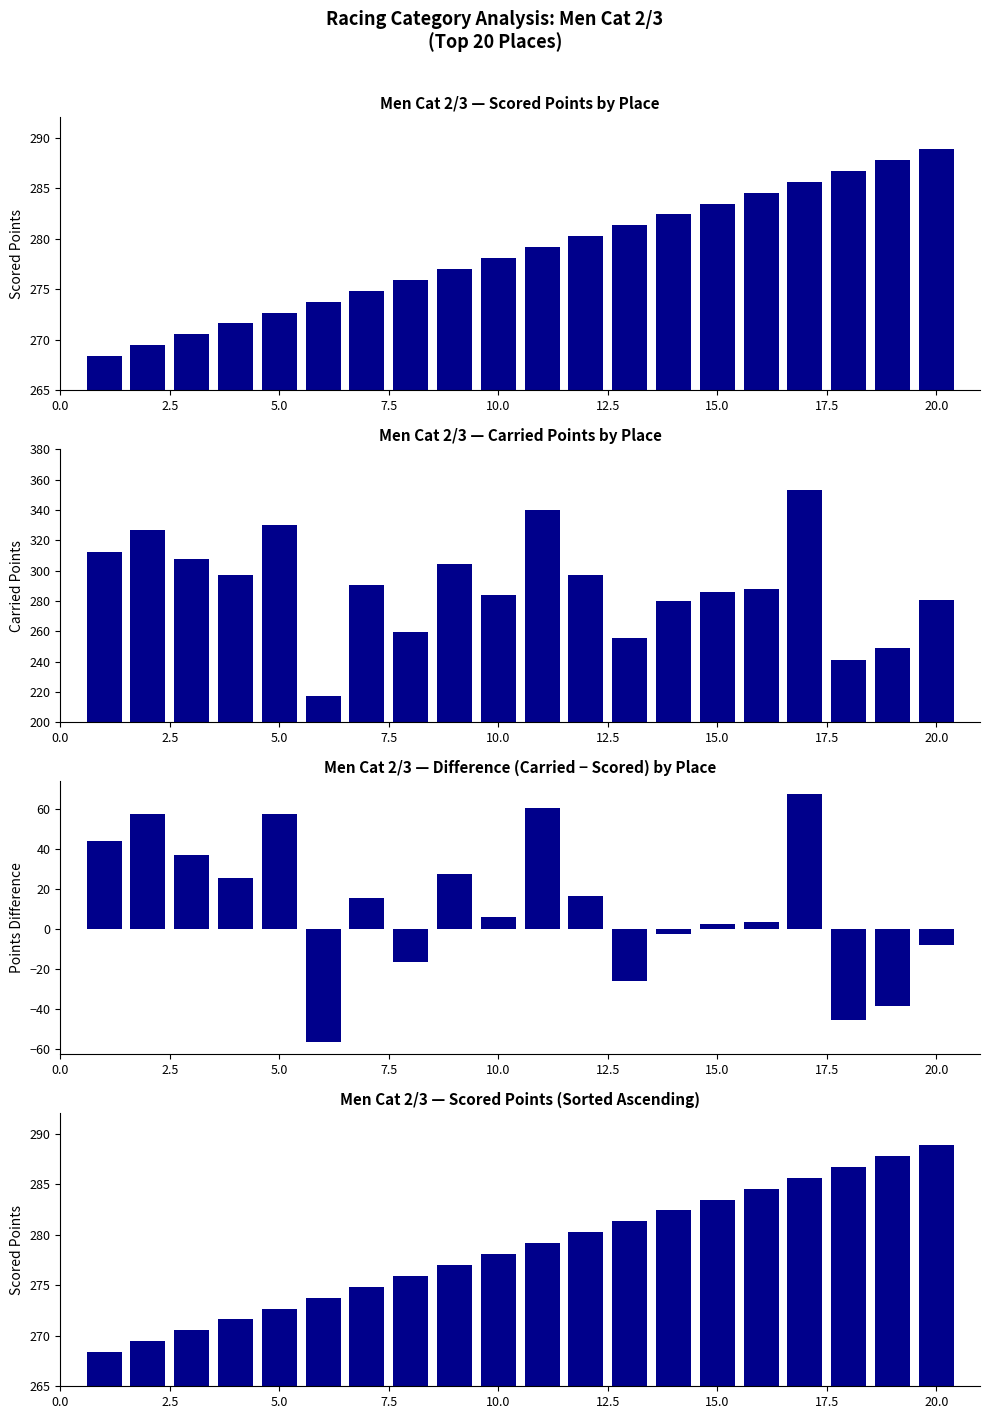

At 7.5, list the series in order from largest to smallest.

Carried Points, Scored Points, Scored Points (sorted), Carried - Scored Points